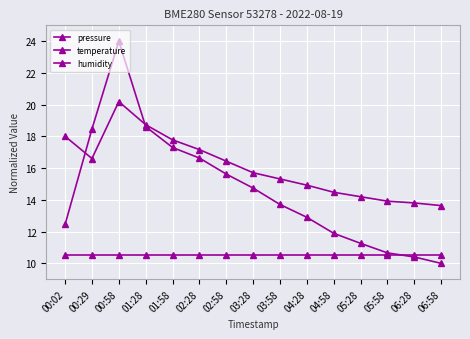

True or false: temperature has more than 2 interior local peaks.

False